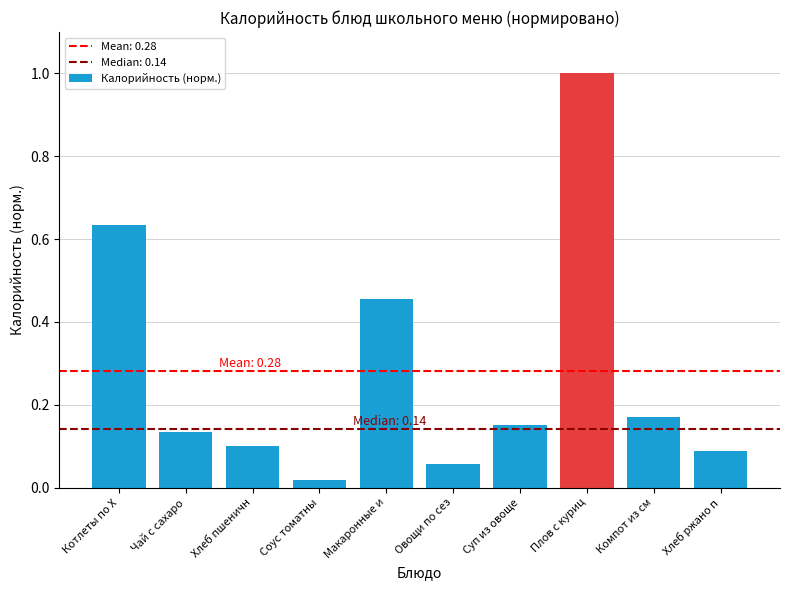

What is the sum of all values?

2.8